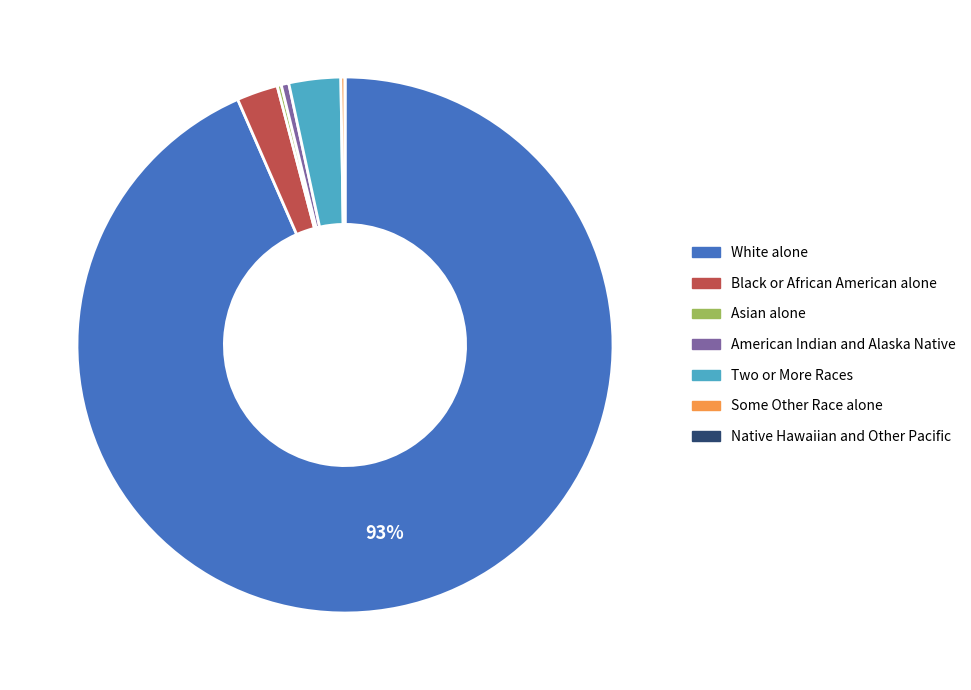

To the nearest percent, what percentage of the pie is Two or More Races?

3%